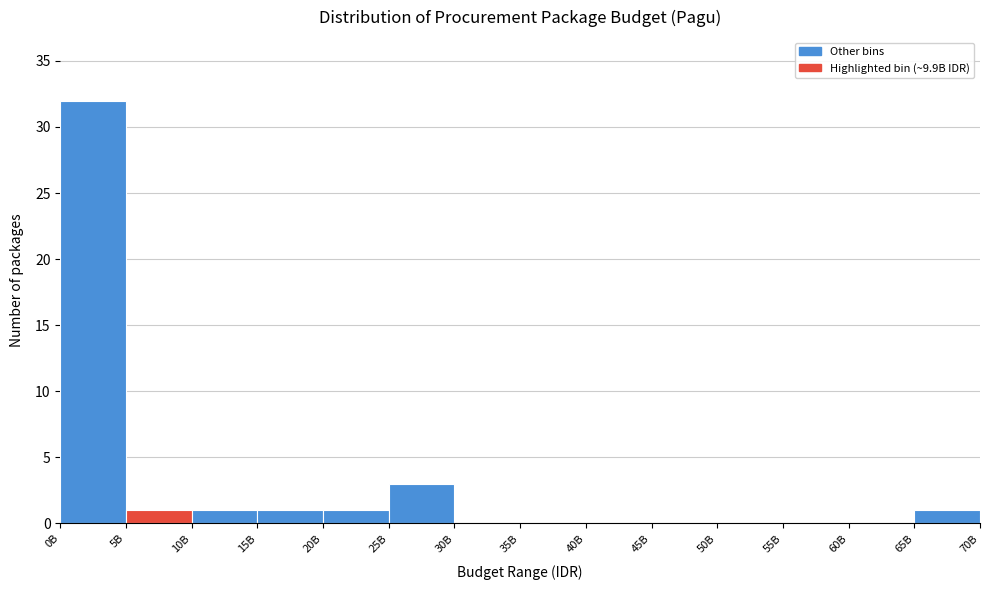

Reading left to right, list all the values displayed in this chart.

0B=32	5B=1	10B=1	15B=1	20B=1	25B=3	30B=0	35B=0	40B=0	45B=0	50B=0	55B=0	60B=0	65B=1